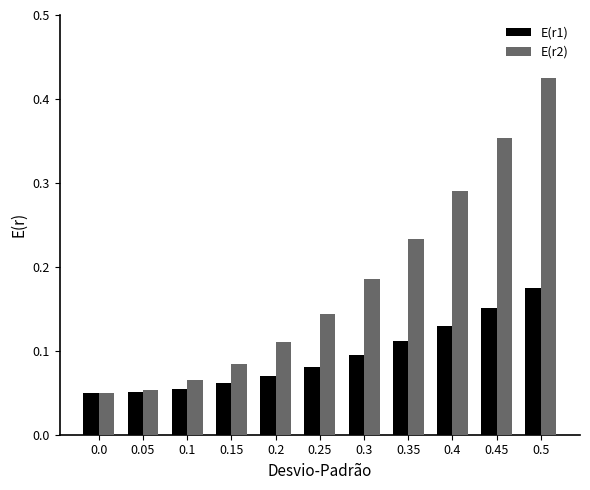

How many bars are there in each group?

2